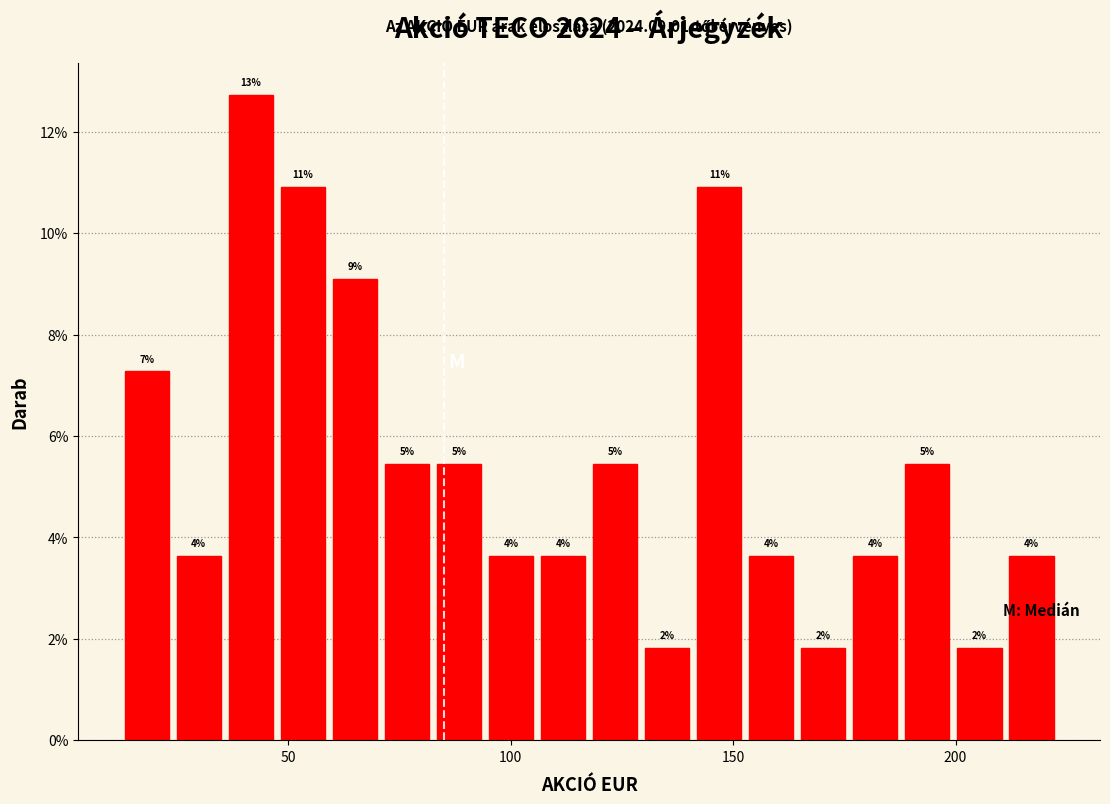

Around what value on the x-axis is the tallest bar? Give the approximate position of its centre, as read against the axis.

40